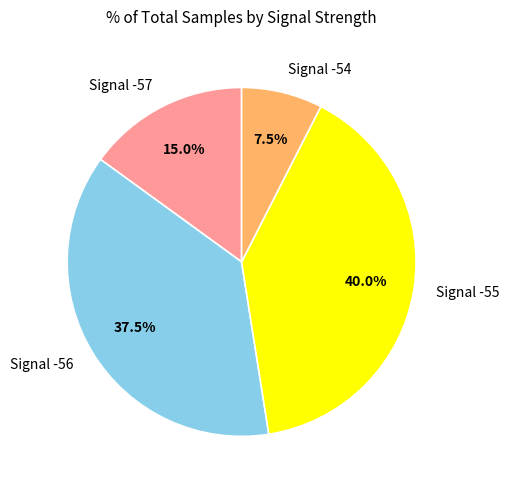

Is there a majority slice in this chart?

No